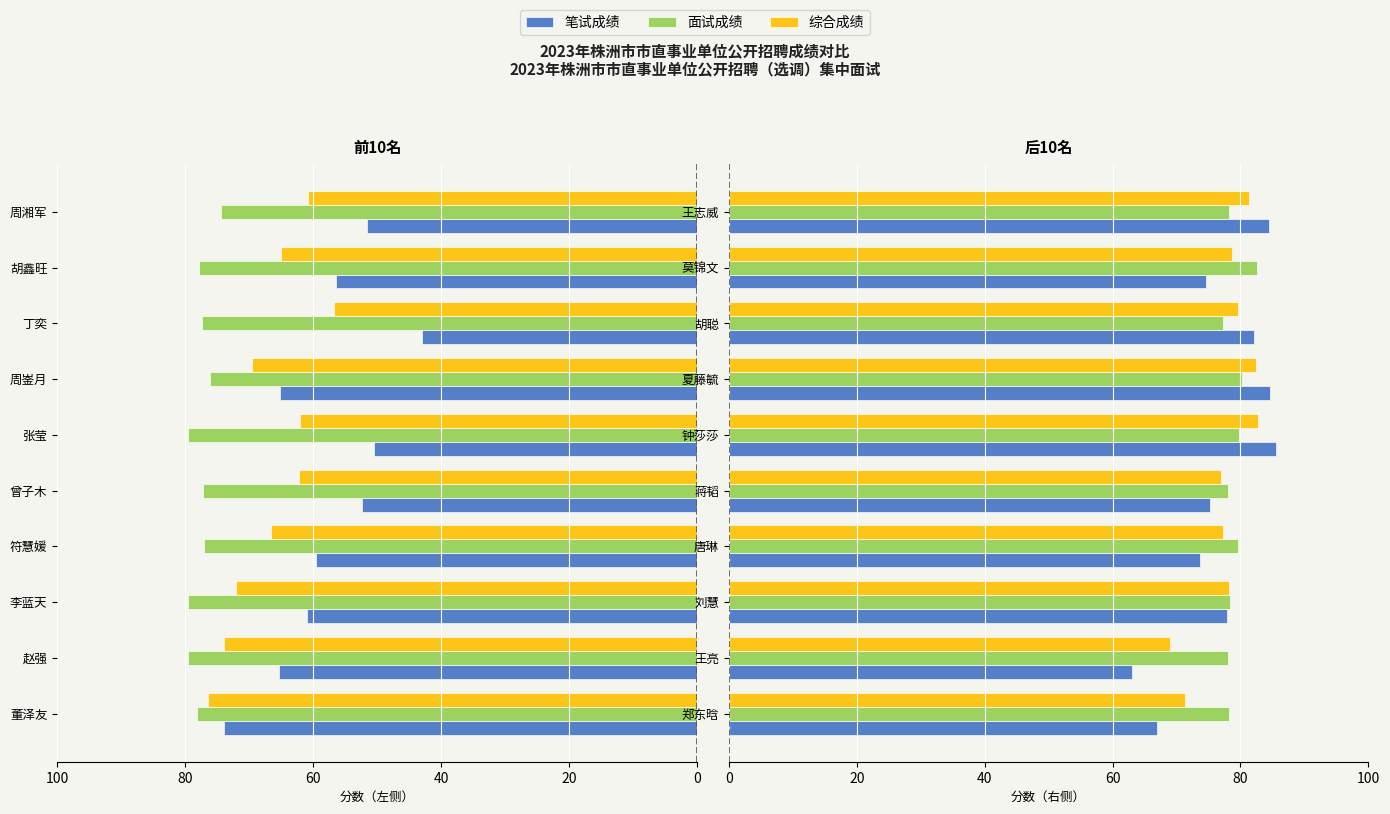

Is it true that 笔试成绩 equals 75.2 at 蒋韬?

True